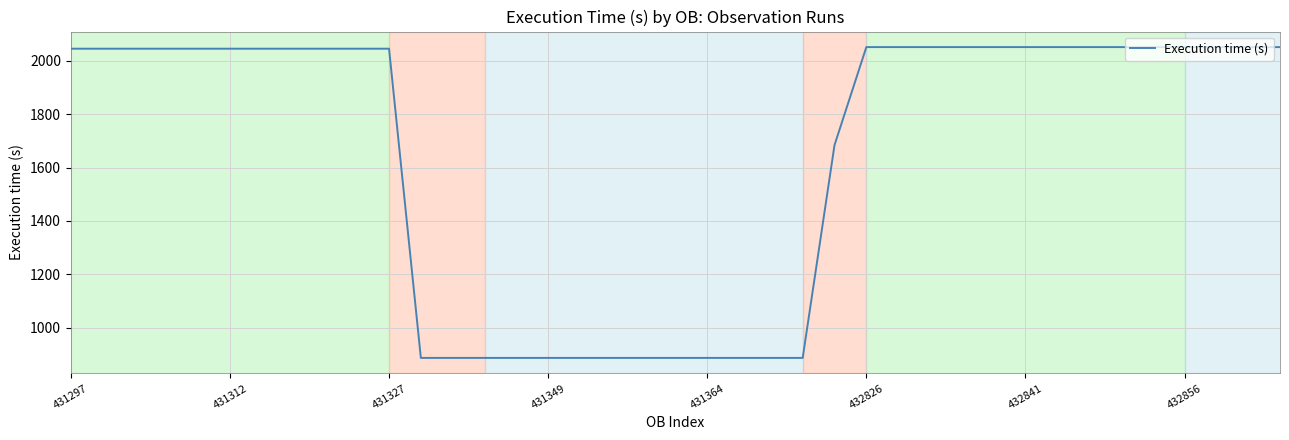

What is the difference between the maximum and minimum values?

1164